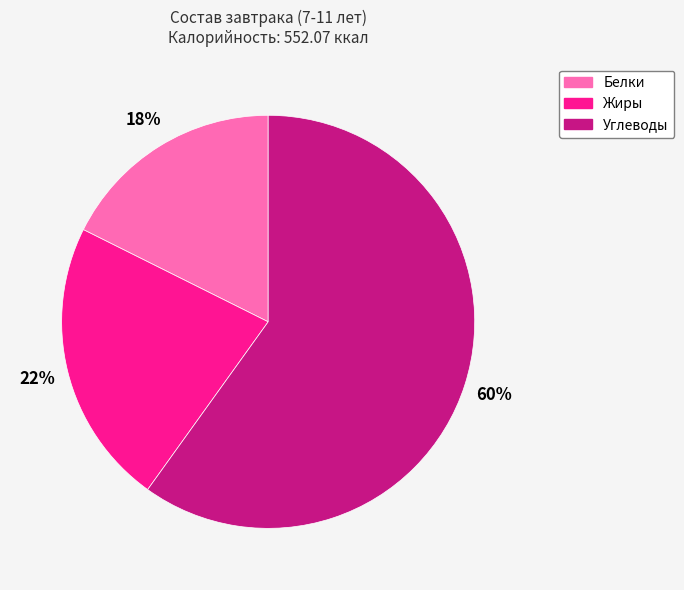

Is Углеводы the majority of the pie?

Yes